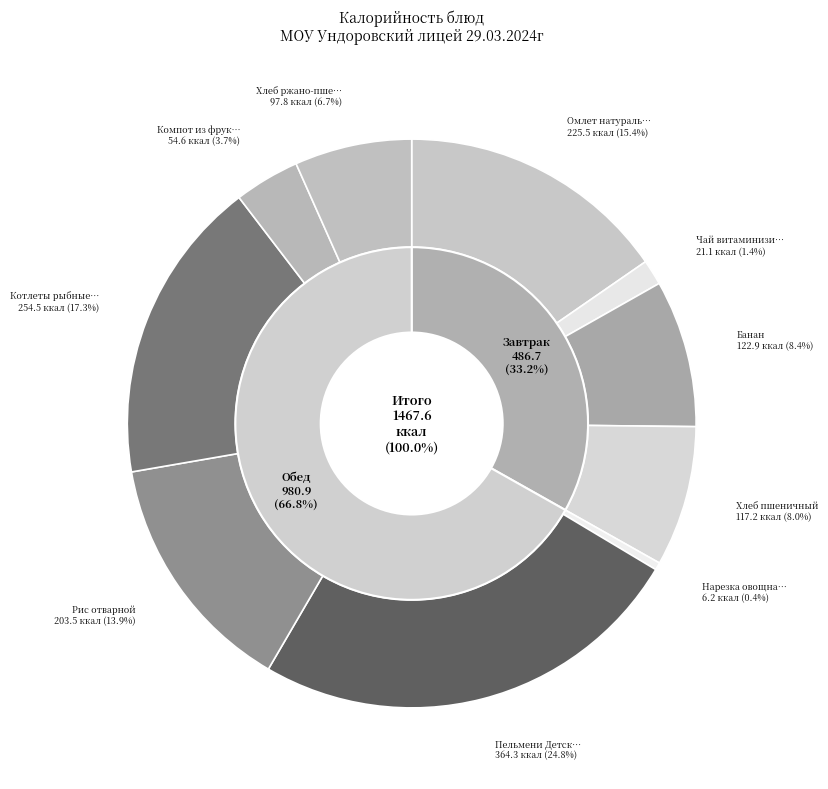

To the nearest percent, what percentage of the pie is Банан?

8%